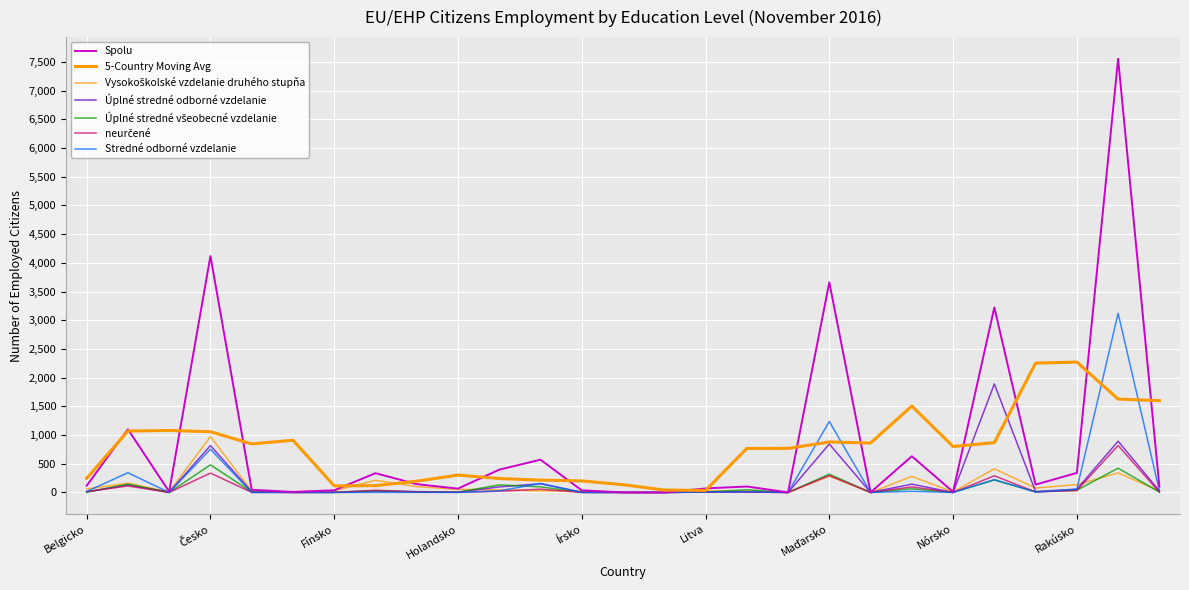

What is the value of the Spolu point at the 24th from the left?

137